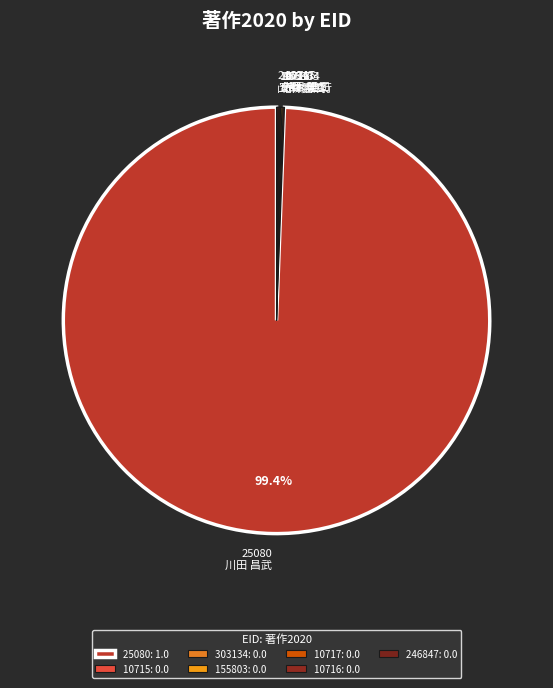

Is there any slice that represents more than half of the pie?

Yes